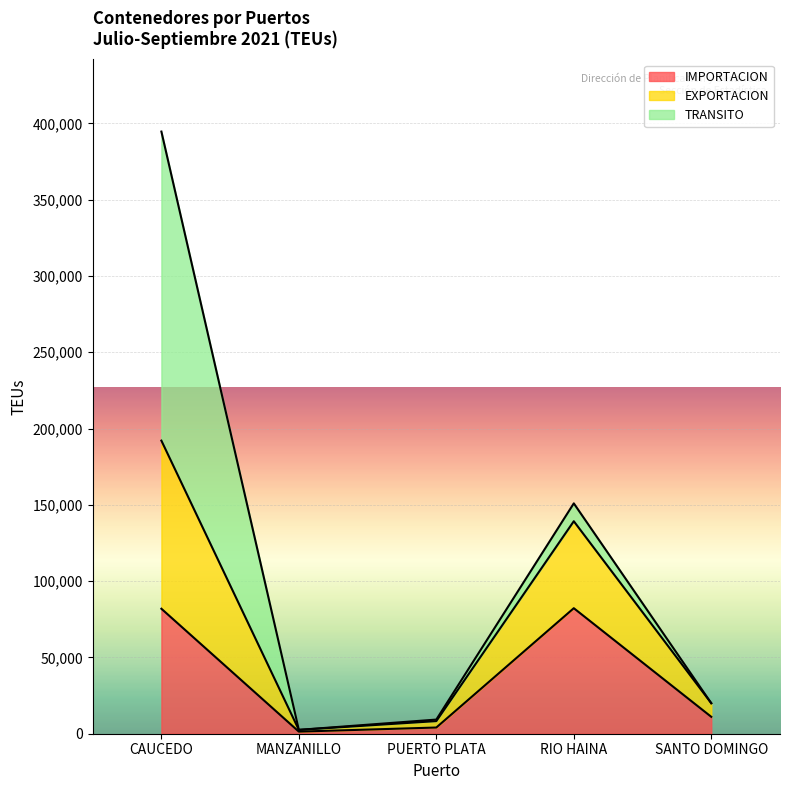

At which category is the sum across all series the highest?

CAUCEDO